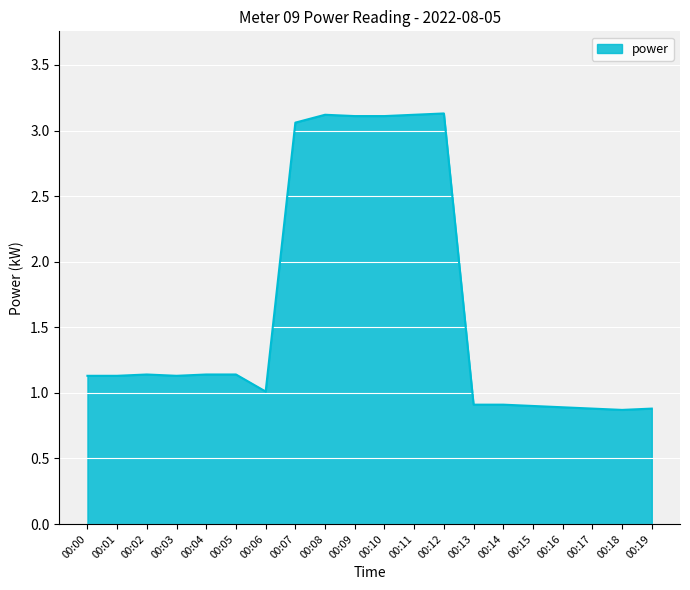

What is the minimum value shown in the chart?

0.9